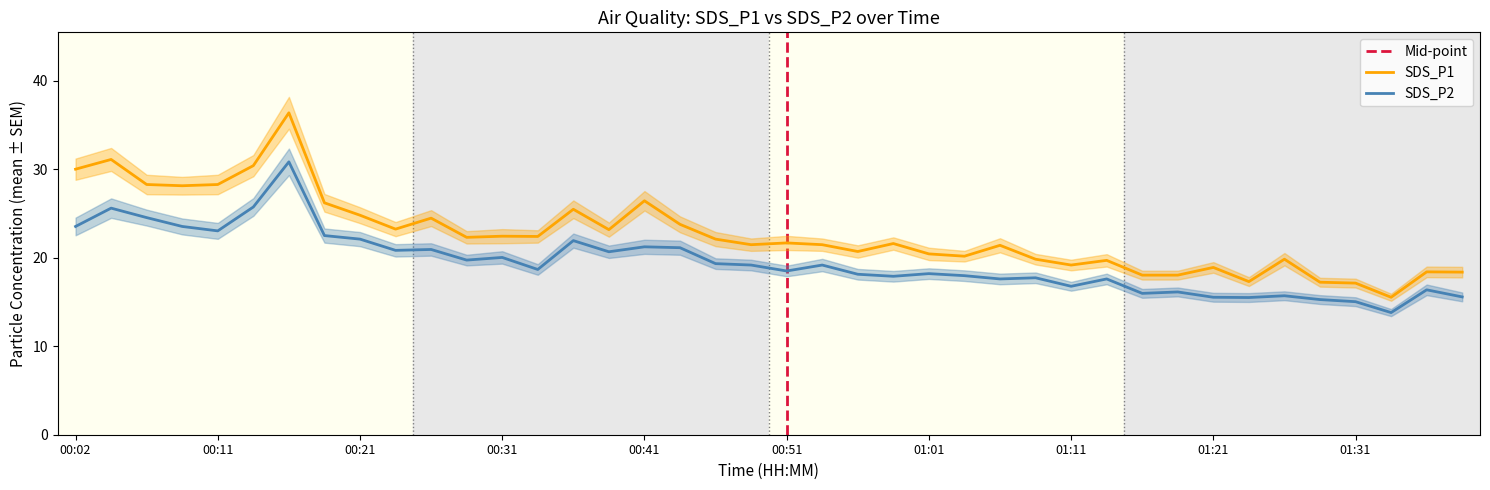

True or false: SDS_P2 and SDS_P1 intersect in this chart.

False